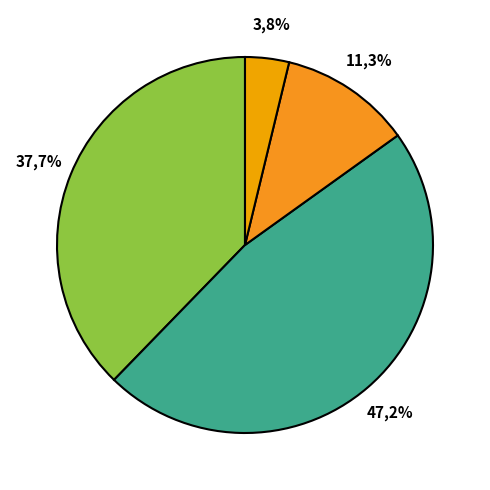

Which has a higher value, S-RFFD-27SR-K3LM-6LQEV or S-LF6E-ZBXM-VETP-9ERFR?

S-RFFD-27SR-K3LM-6LQEV